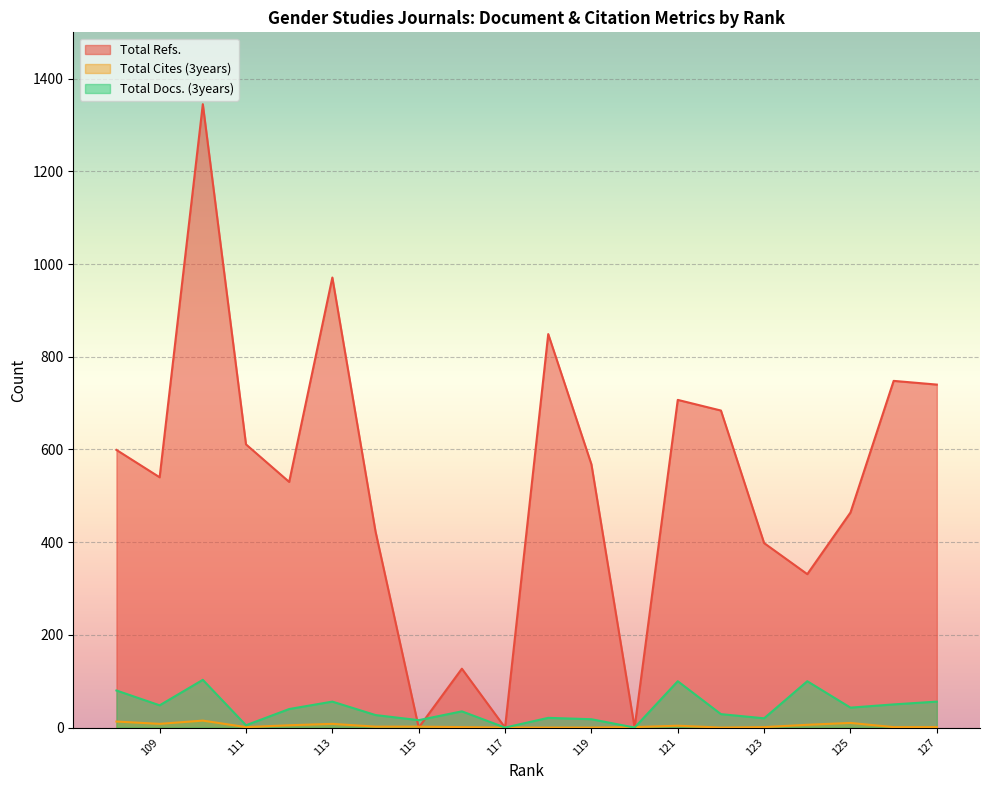

Which has a higher value, 123 or 119?

119